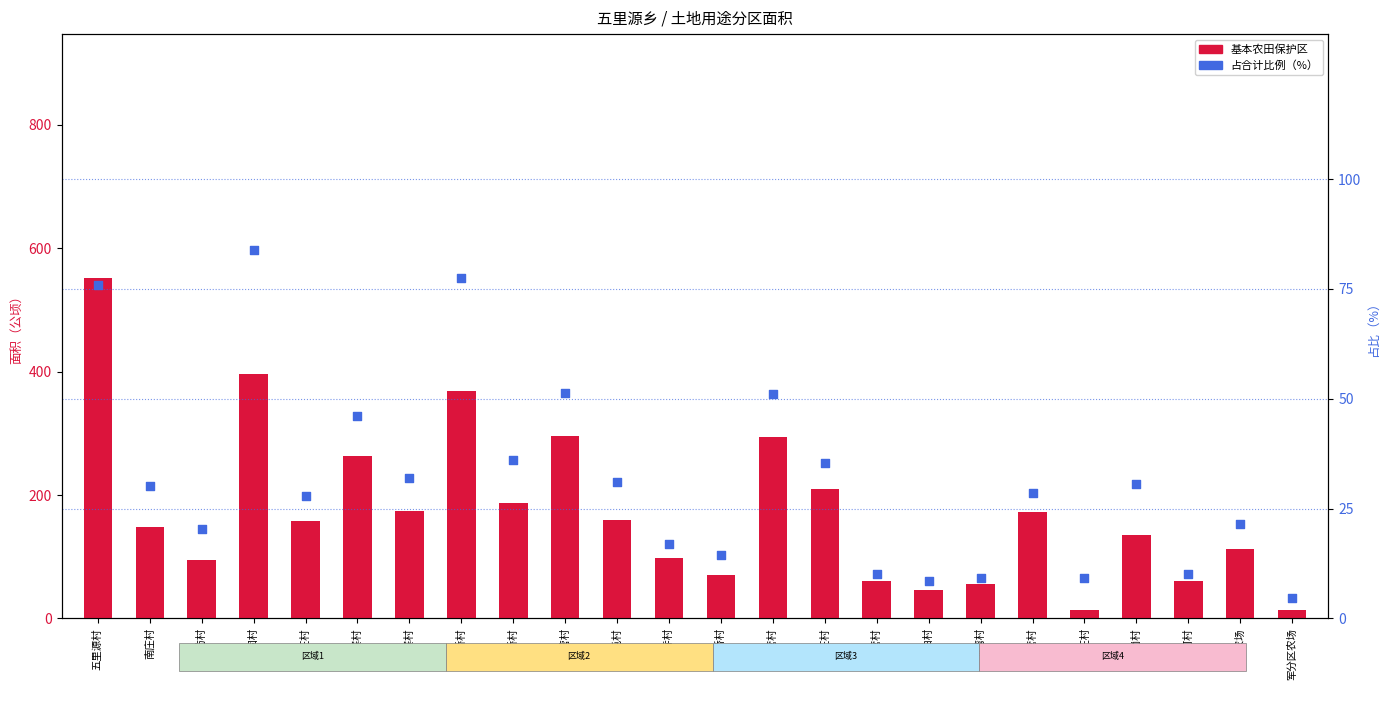

At which category is the sum across all series the highest?

五里源村